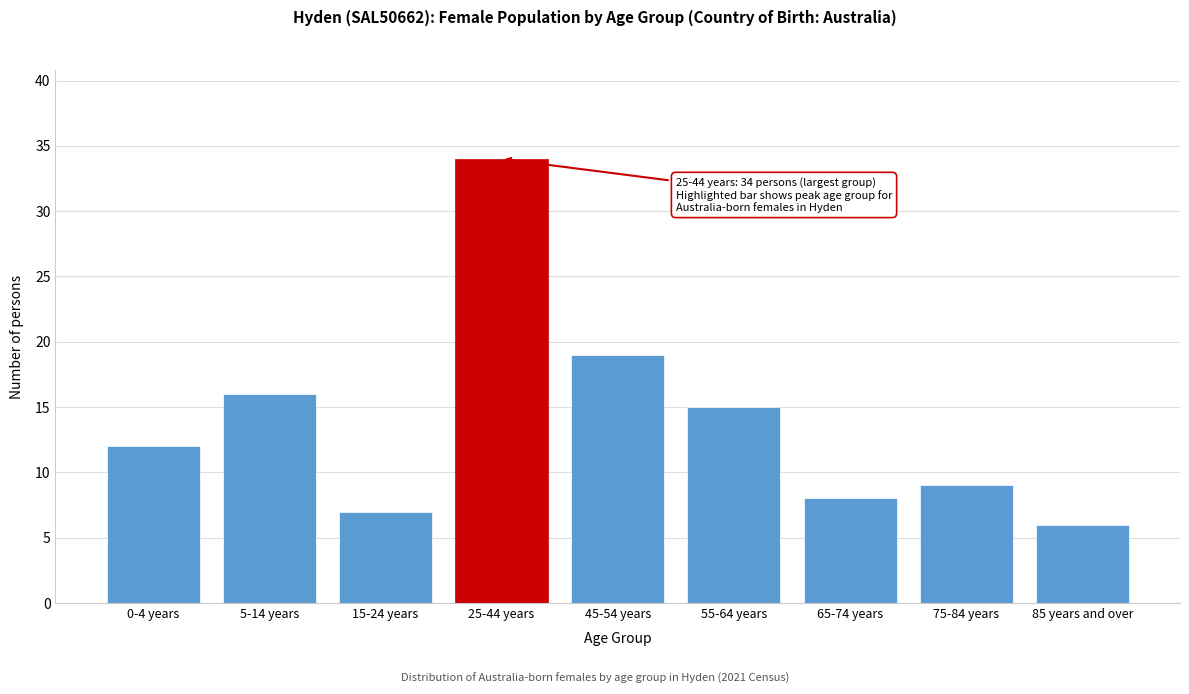

Reading left to right, what are all the values shown in this chart?

12	16	7	34	19	15	8	9	6